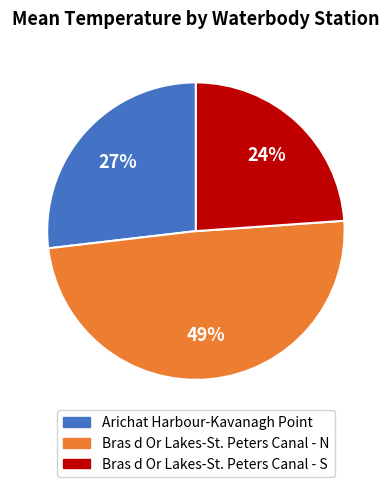

Between Bras d Or Lakes-St. Peters Canal - N and Bras d Or Lakes-St. Peters Canal - S, which is larger?

Bras d Or Lakes-St. Peters Canal - N